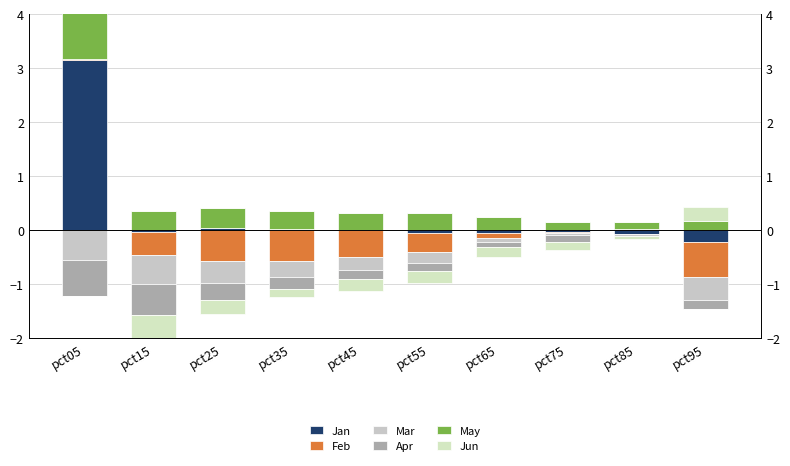

Count the number of data series in this chart.

6